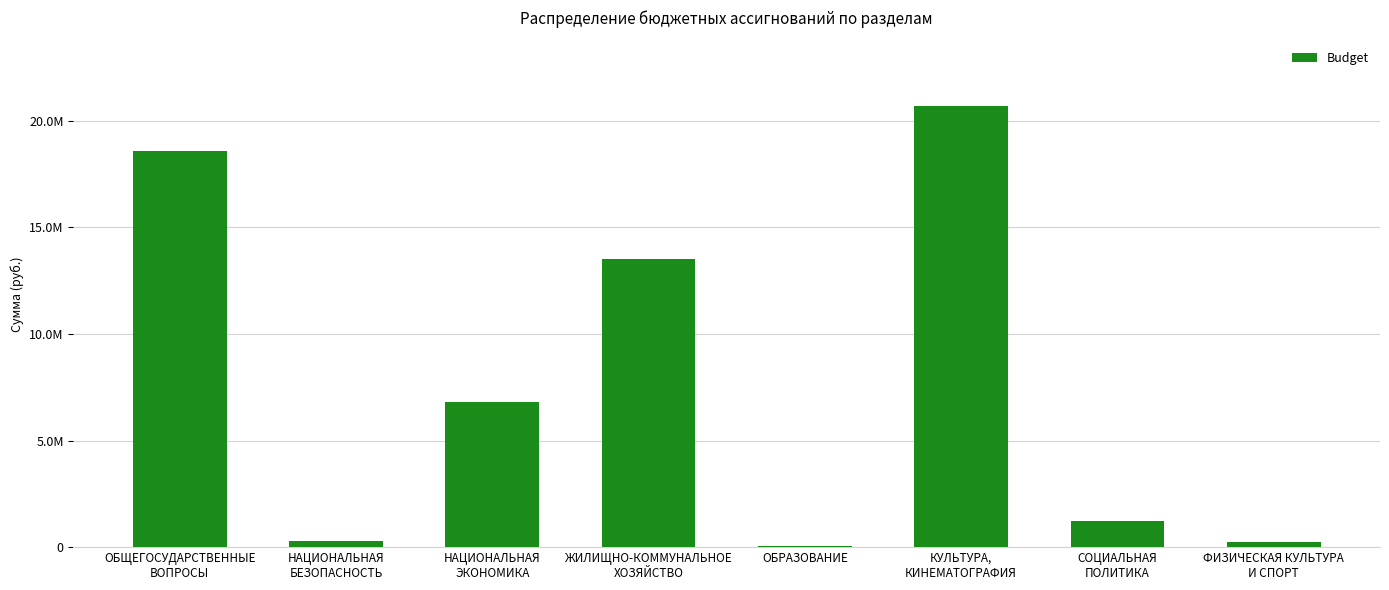

Which label corresponds to the largest value in the chart?

КУЛЬТУРА,
КИНЕМАТОГРАФИЯ